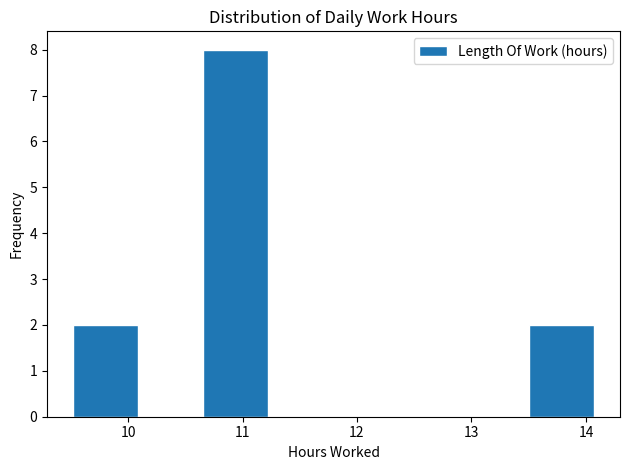

How tall is the bar that spans 10.7 to 11.2 on the x-axis? Neither the bar edges nor the heights are printed on the chart, so give them approximately, as read against the axes.

8